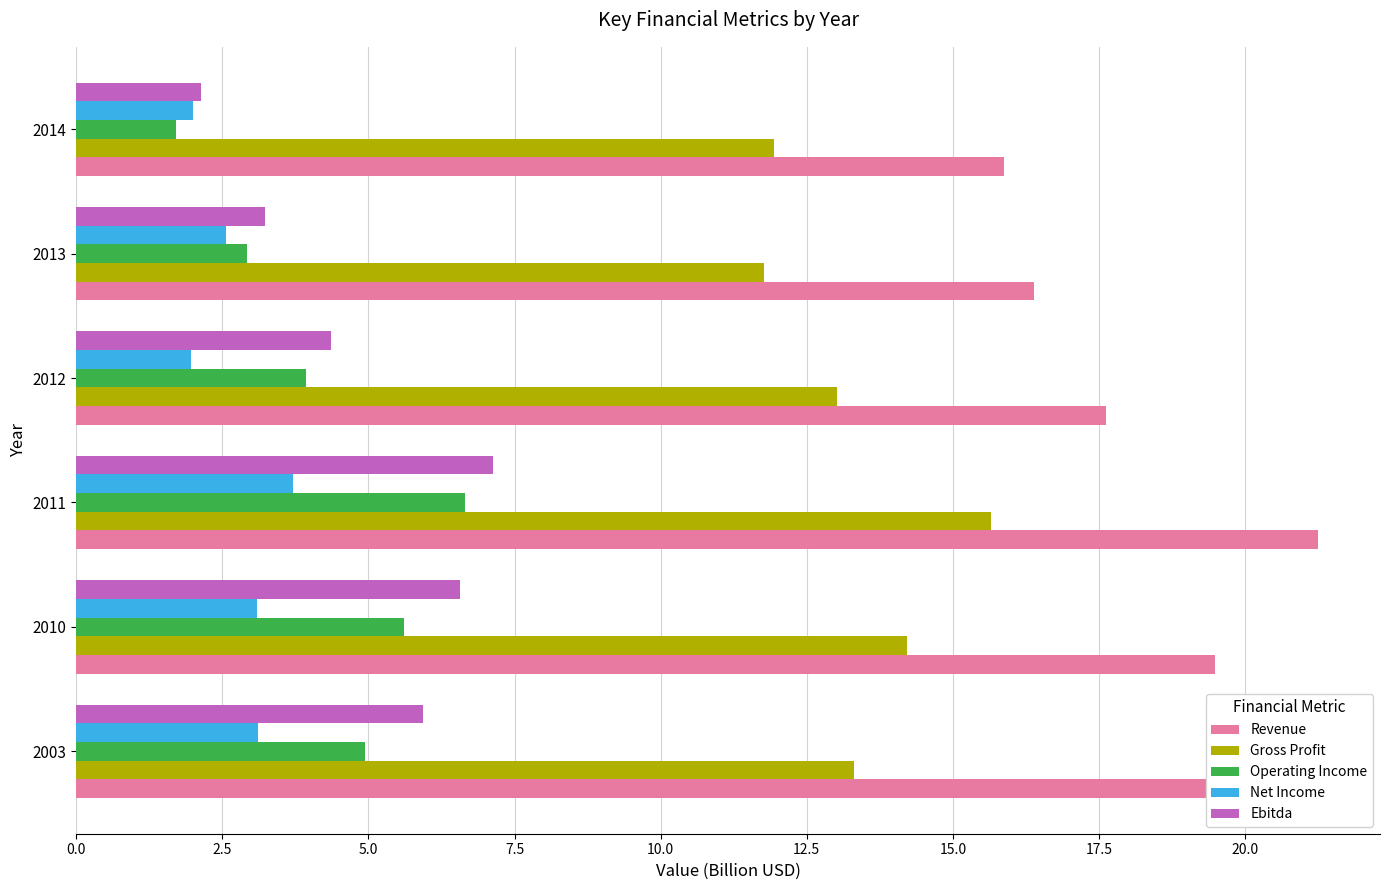

What is the average value of the Ebitda series?

4.9